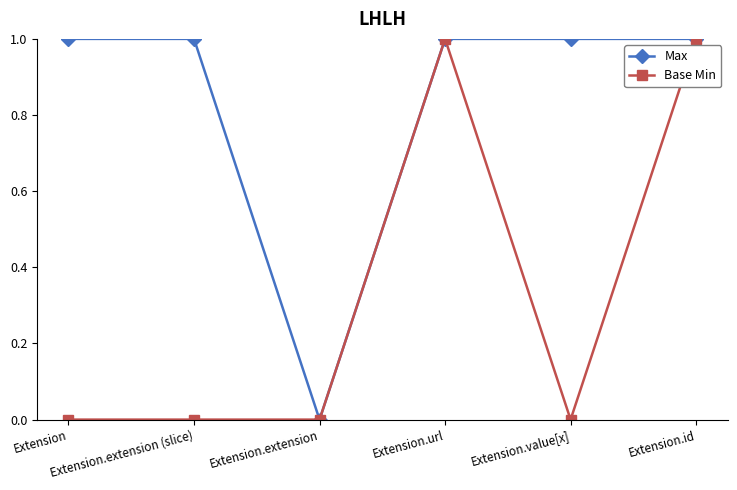

Rank the series by their average value, from lowest to highest.

Base Min, Max